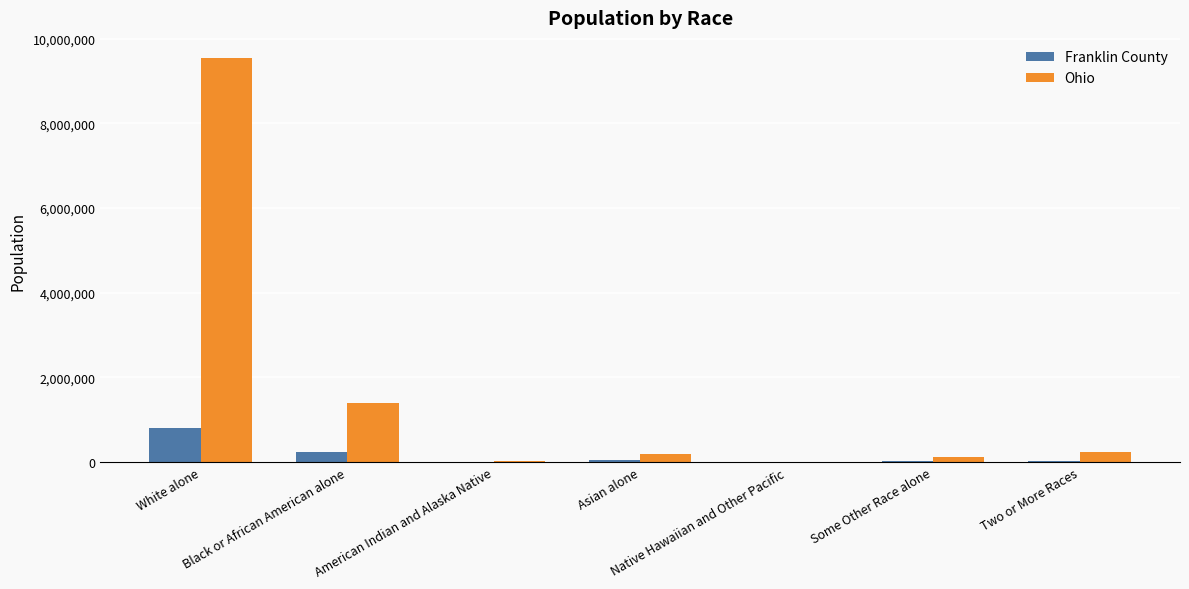

What is the sum of all Franklin County values?

1163414